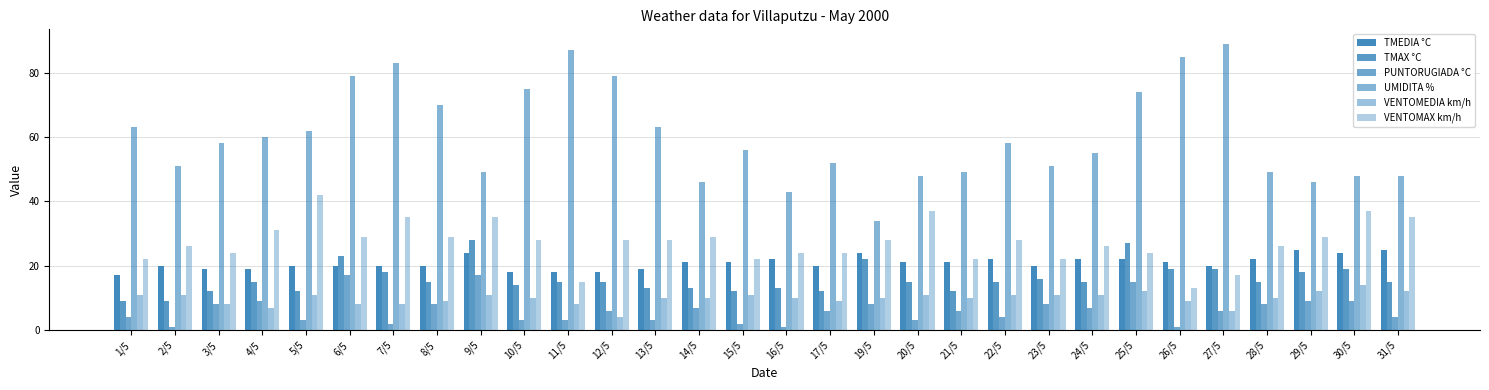

Which series changed the most between 22/5 and 27/5?

UMIDITA %